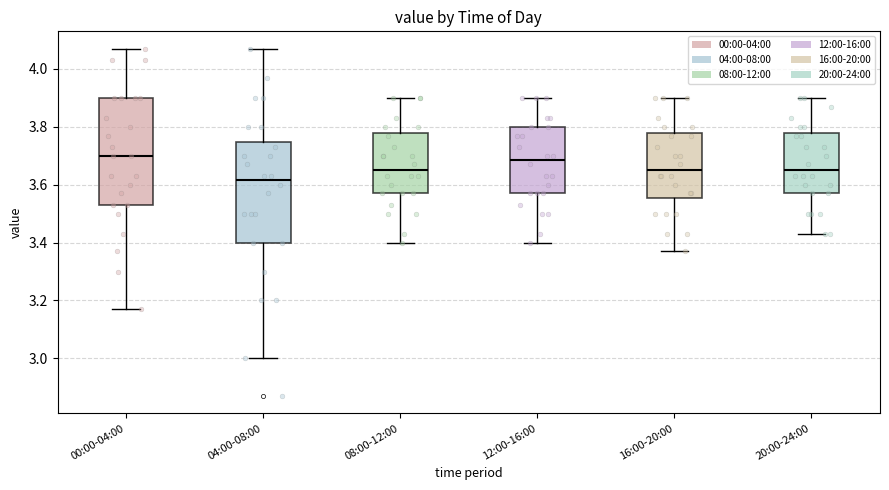

Reading left to right, transcribe this box plot: for each box, give where its median line is, the range the box spans, and where its two whiskers end, as read against the y-axis. The values are not printed on the chart, so give them approximately, as read against the axis.

00:00-04:00: median 3.70, box 3.54 to 3.90, whiskers 3.18 to 4.08
04:00-08:00: median 3.62, box 3.40 to 3.74, whiskers 3.00 to 4.08
08:00-12:00: median 3.66, box 3.58 to 3.78, whiskers 3.40 to 3.90
12:00-16:00: median 3.68, box 3.58 to 3.80, whiskers 3.40 to 3.90
16:00-20:00: median 3.66, box 3.56 to 3.78, whiskers 3.38 to 3.90
20:00-24:00: median 3.66, box 3.58 to 3.78, whiskers 3.44 to 3.90